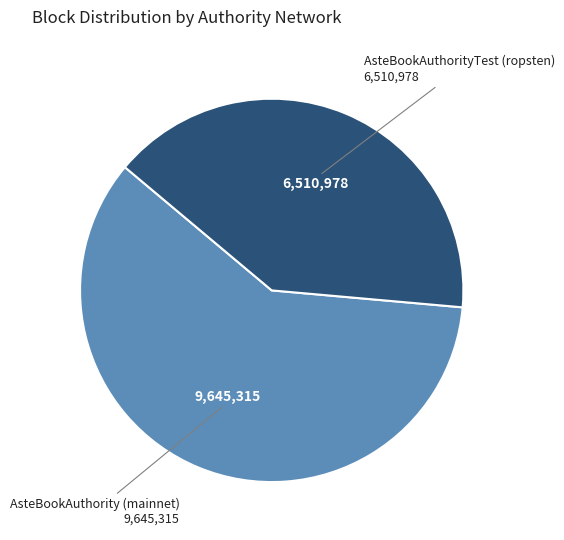

Count the number of slices in the pie.

2